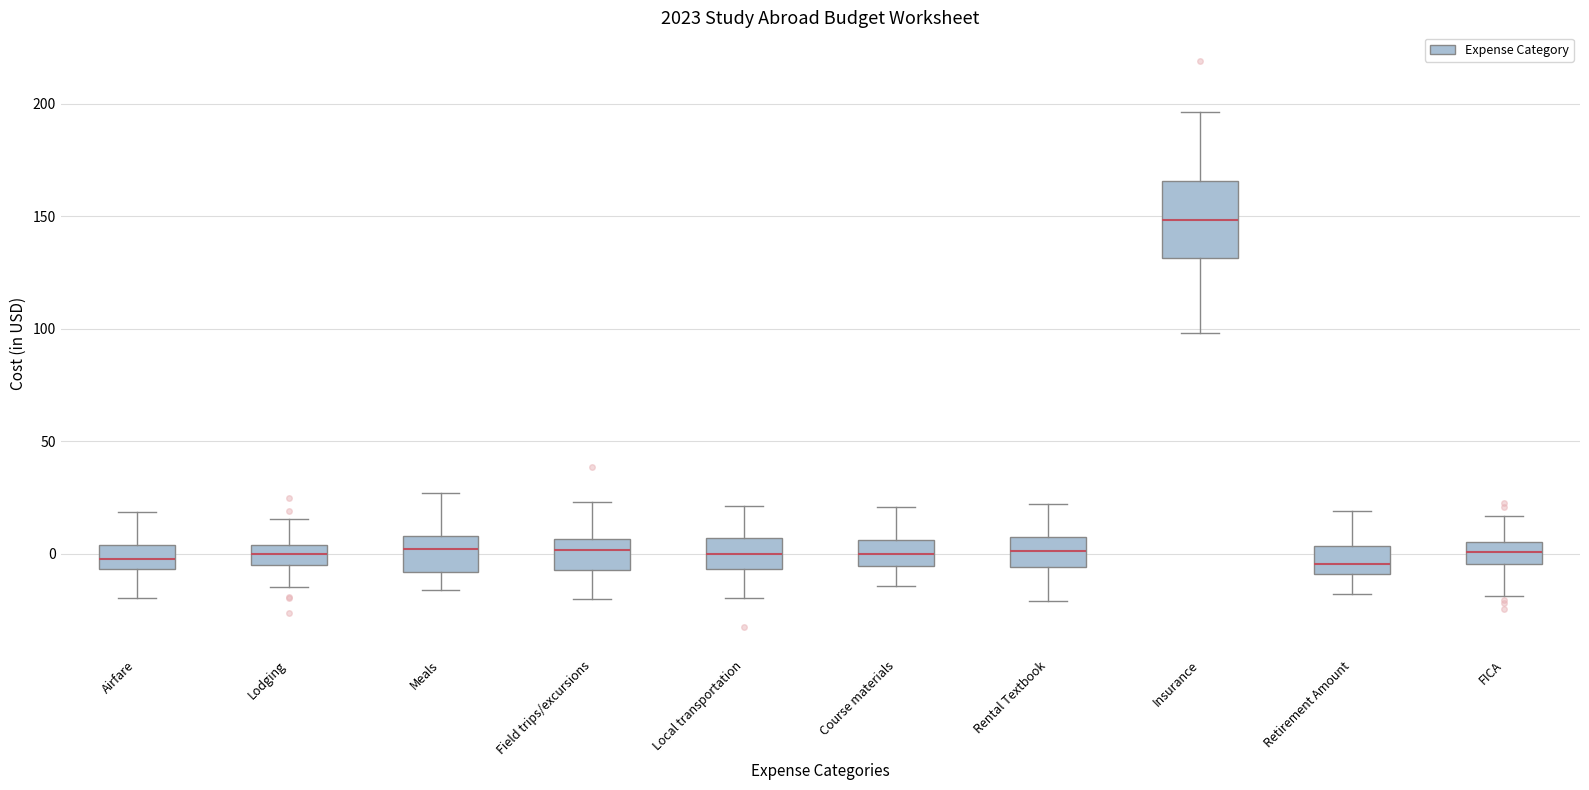

Reading left to right, read every box against the y-axis: the position of its median line, the range the box covers, and the ends of its whiskers. The values are not printed on the chart, so give them approximately, as read against the axis.

Airfare: median 0, box -5 to 5, whiskers -20 to 20
Lodging: median 0, box -5 to 5, whiskers -15 to 15
Meals: median 0, box -10 to 10, whiskers -15 to 25
Field trips/excursions: median 0, box -5 to 5, whiskers -20 to 25
Local transportation: median 0, box -5 to 5, whiskers -20 to 20
Course materials: median 0, box -5 to 5, whiskers -15 to 20
Rental Textbook: median 0, box -5 to 10, whiskers -20 to 20
Insurance: median 150, box 130 to 165, whiskers 100 to 195
Retirement Amount: median -5, box -10 to 5, whiskers -20 to 20
FICA: median 0, box -5 to 5, whiskers -20 to 15